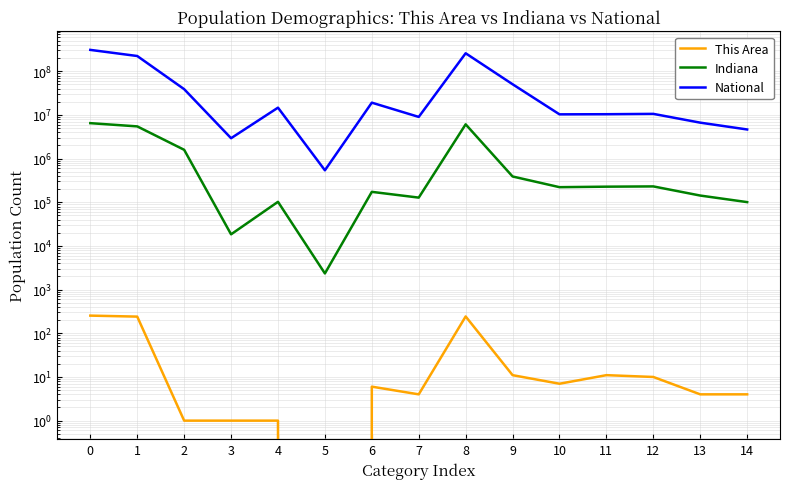

Rank the series at 3 from highest to lowest value.

National, Indiana, This Area